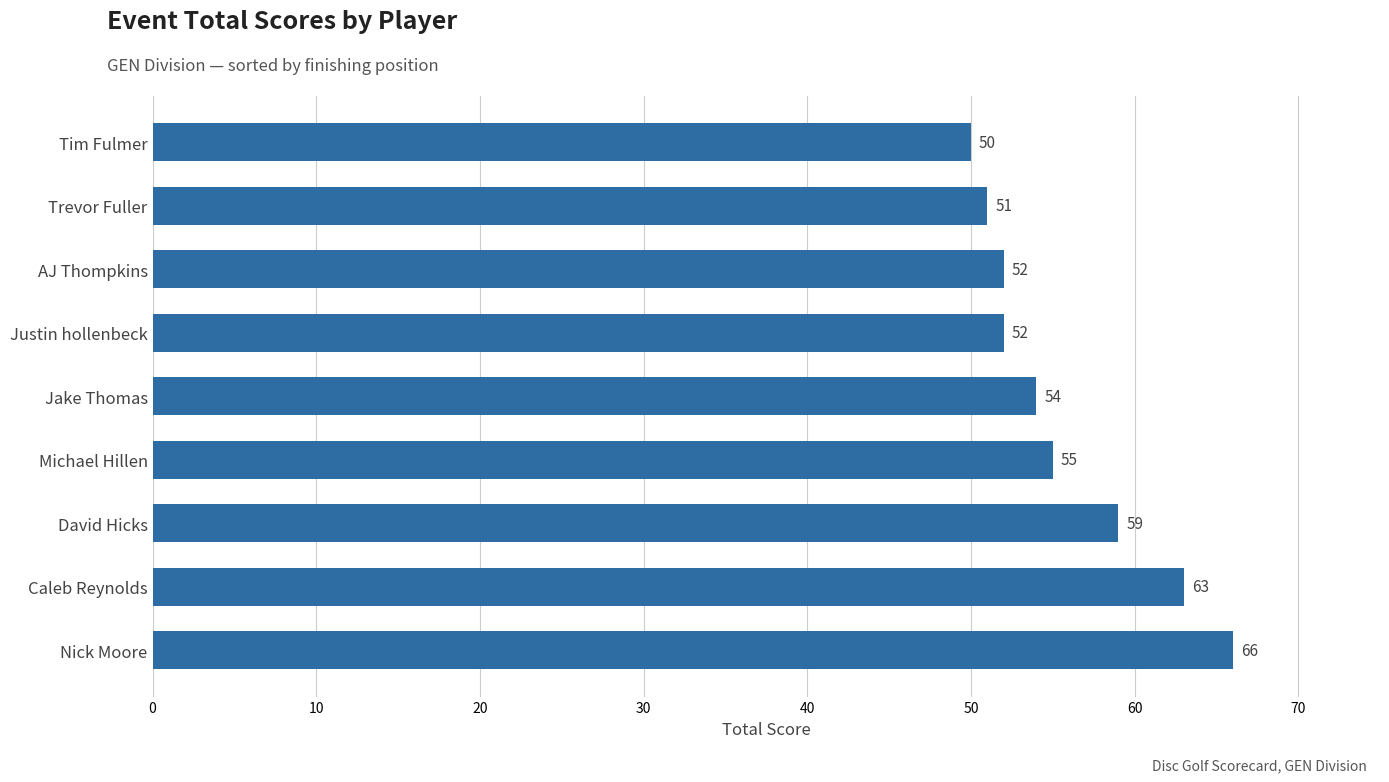

What is the sum of the values at Trevor Fuller and David Hicks?

110